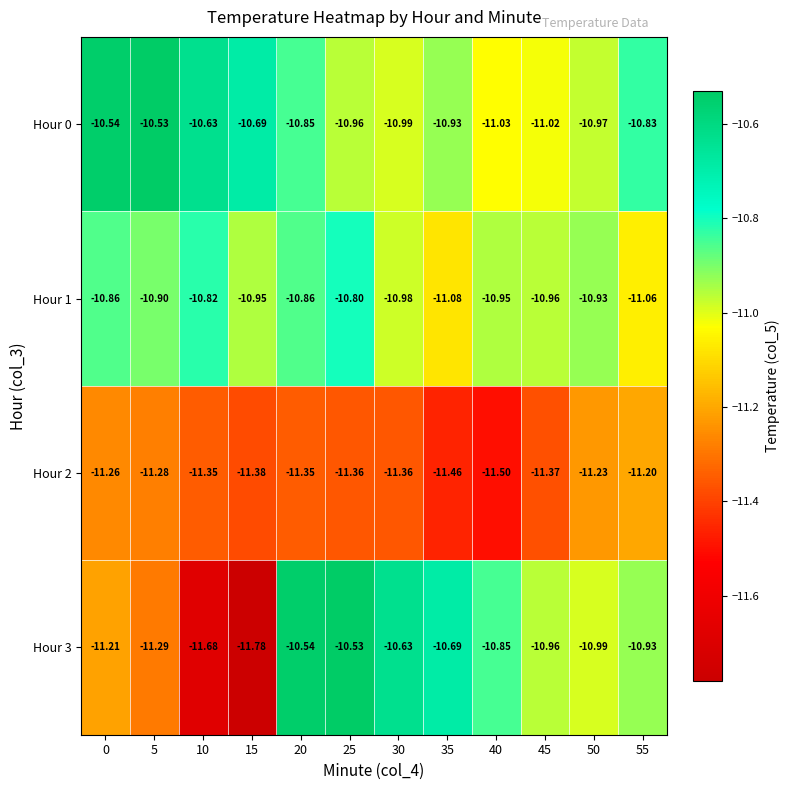

Is the value of Hour 1 at 35 greater than the value of Hour 0 at 25?

No